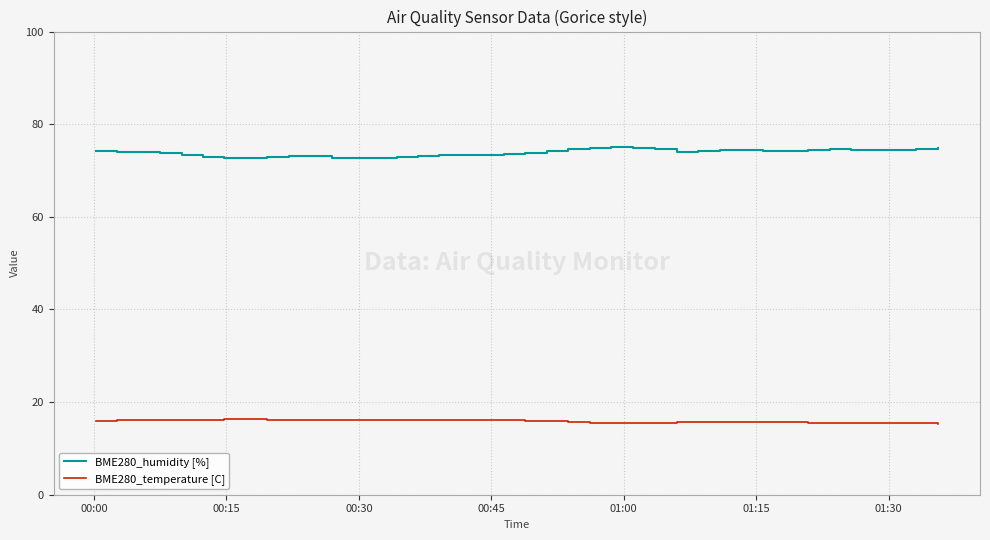

True or false: BME280_temperature [C] and BME280_humidity [%] cross at least once.

False